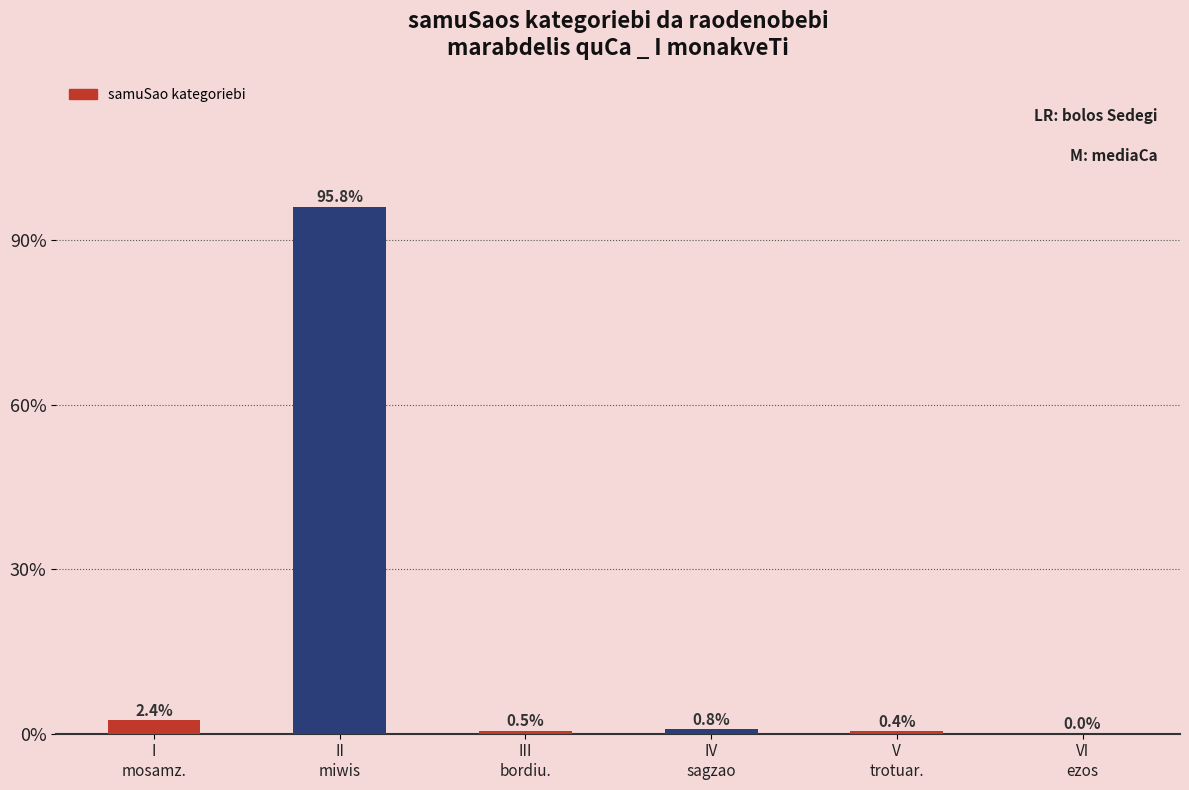

What is the maximum value shown in the chart?

95.8